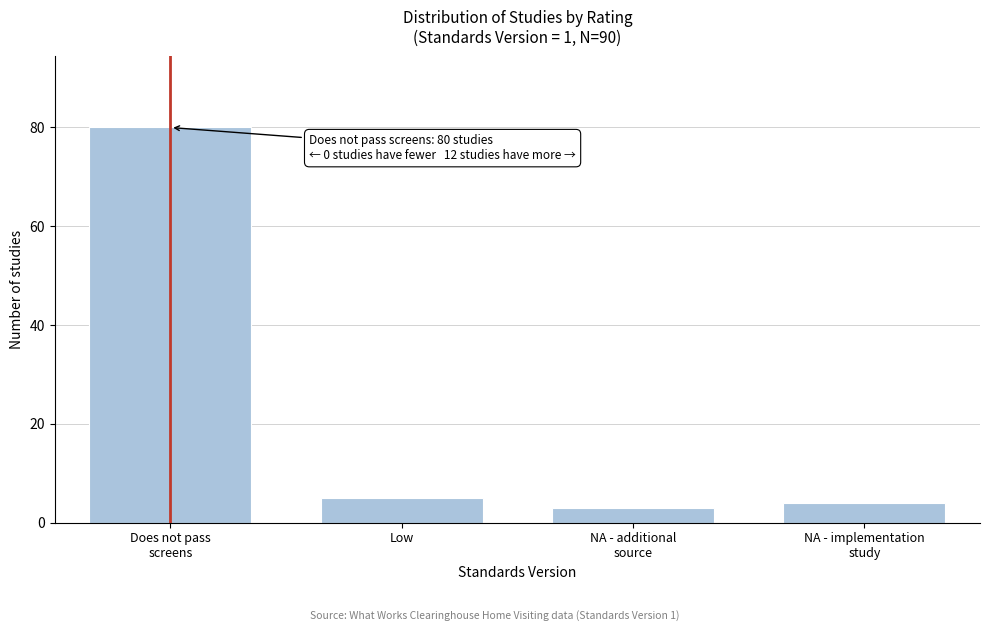

Reading left to right, what are all the values shown in this chart?

80	5	3	4